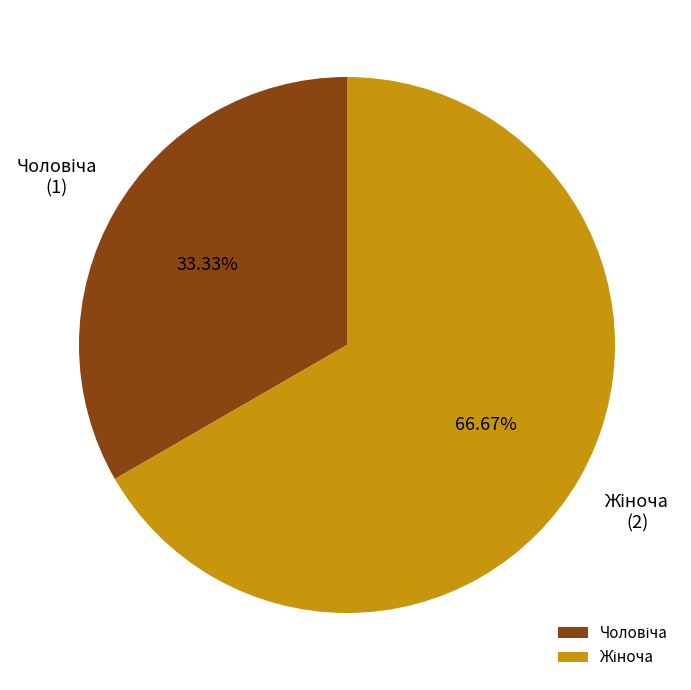

Is there any slice that represents more than half of the pie?

Yes